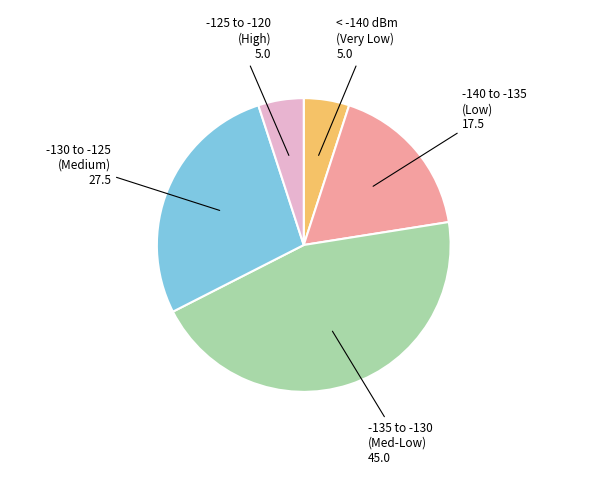

Is there any slice that represents more than half of the pie?

No